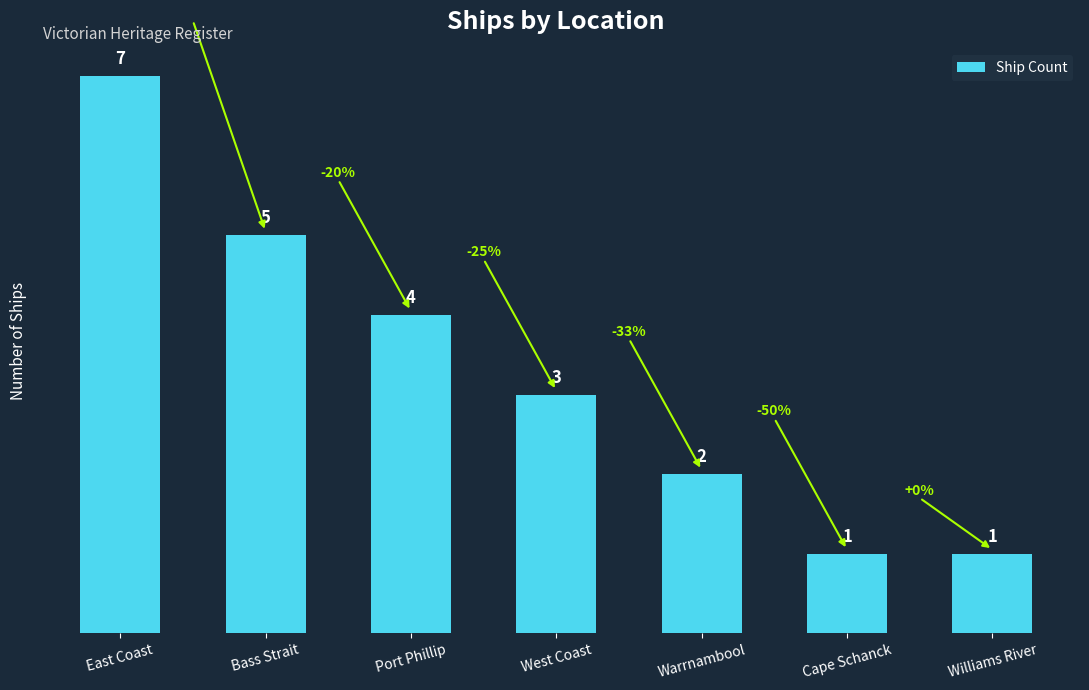

The value at Warrnambool is 2. True or false?

True